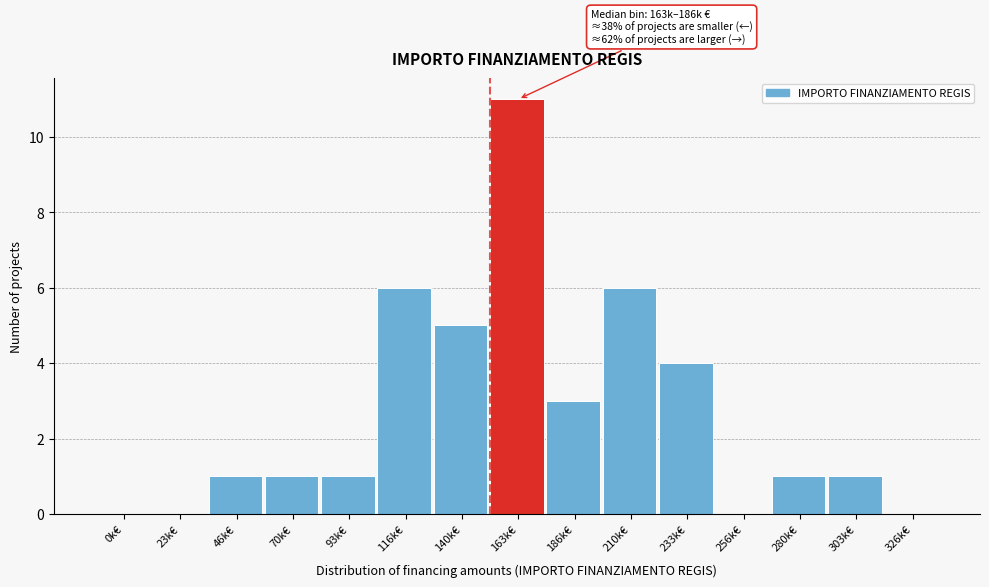

Reading right to left, extract all data points from this chart.

326k€=0	303k€=1	280k€=1	256k€=0	233k€=4	210k€=6	186k€=3	163k€=11	140k€=5	116k€=6	93k€=1	70k€=1	46k€=1	23k€=0	0k€=0